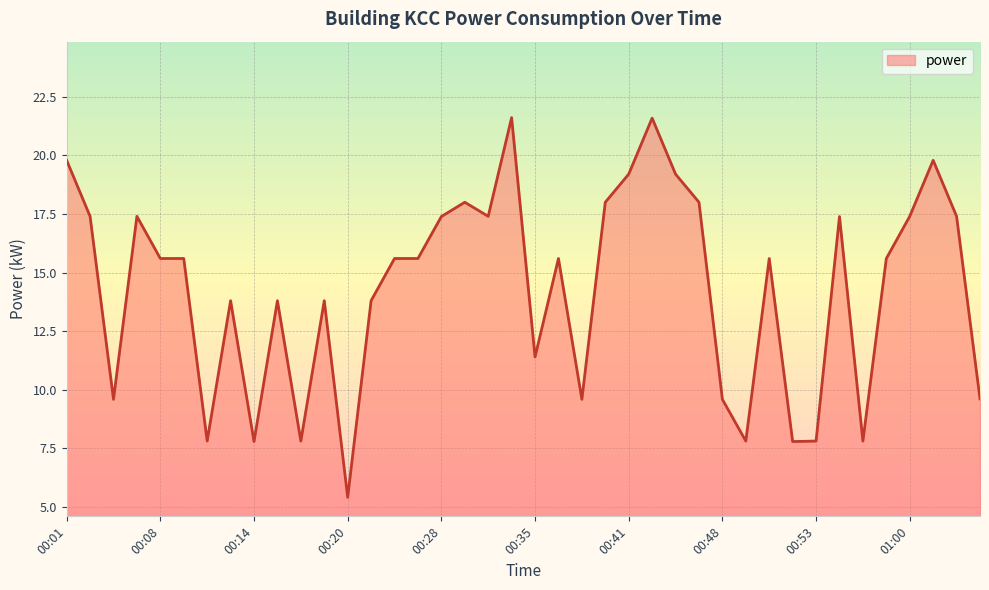

How many series are shown in this chart?

1